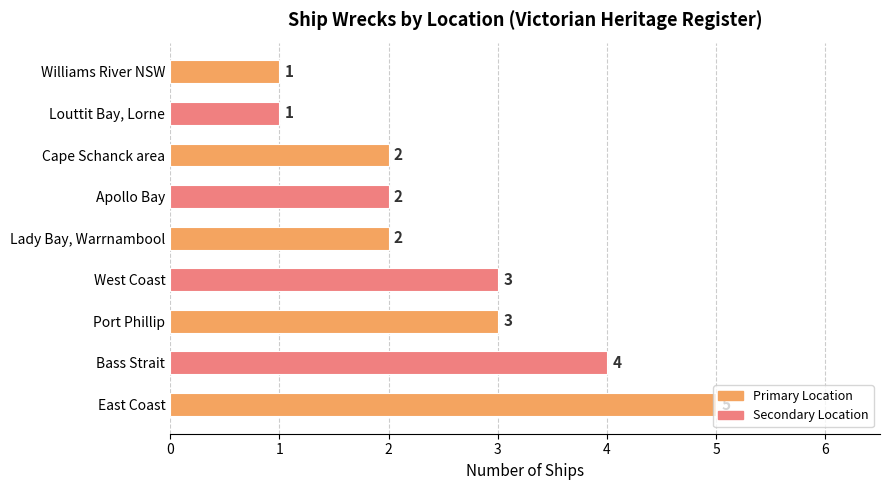

How many data points does each series have?

9